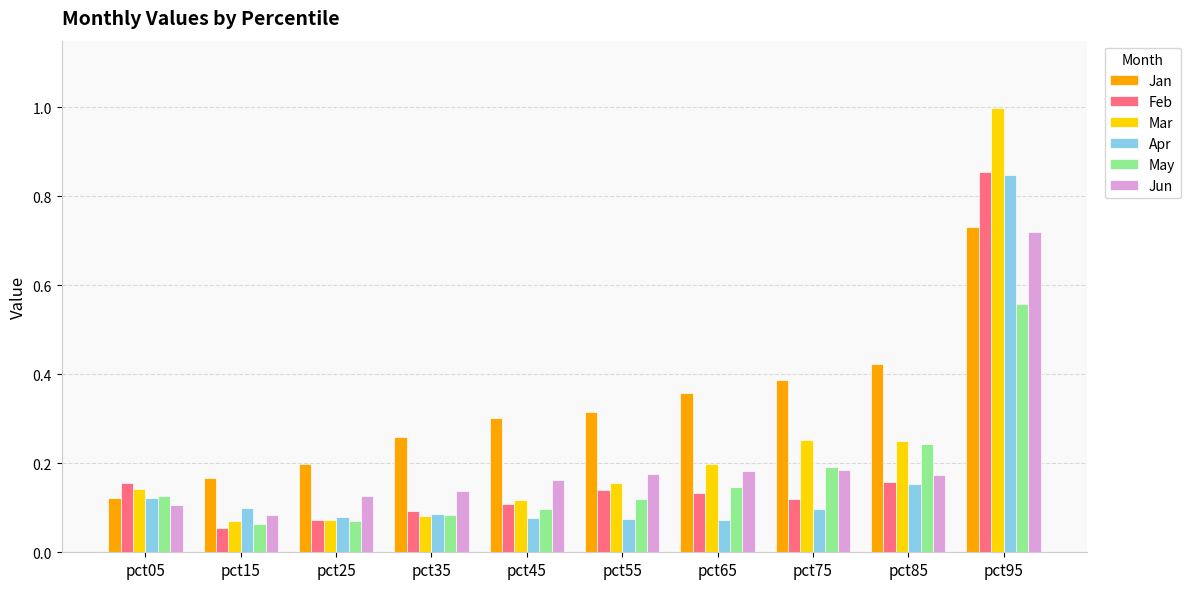

What are all the series names shown in the legend?

Jan, Feb, Mar, Apr, May, Jun